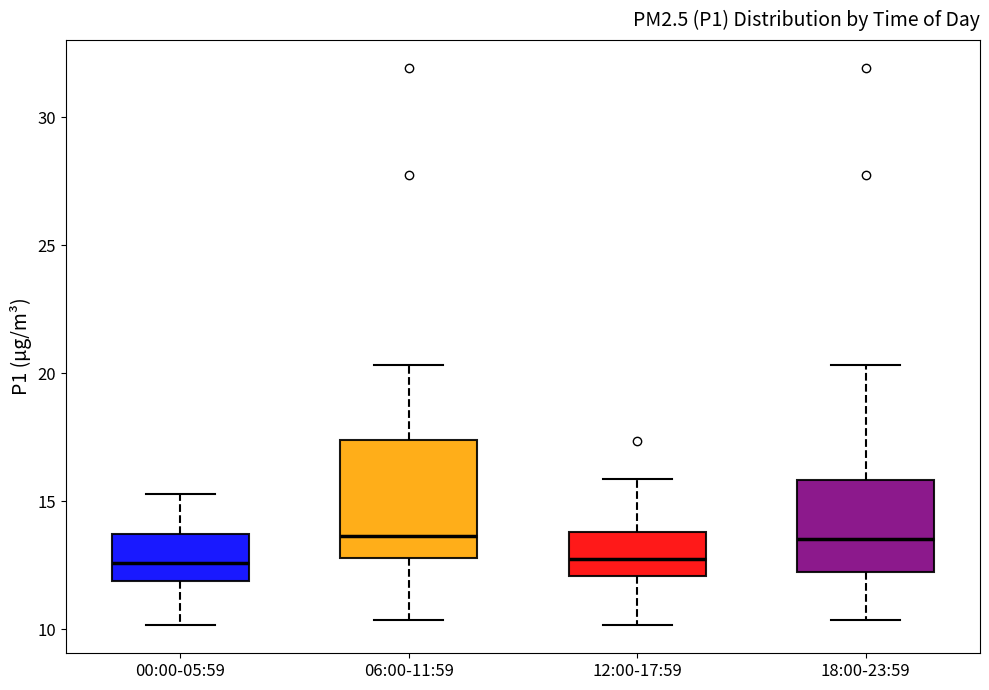

Which box is the tallest, from its lower edge to its upper edge?

06:00-11:59